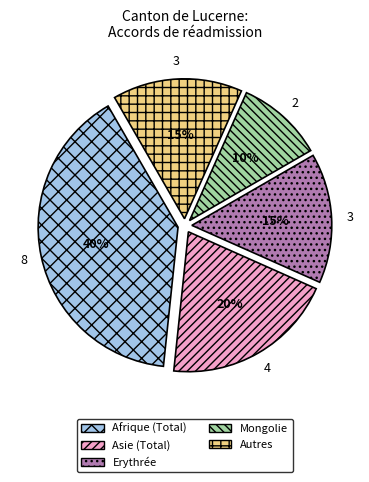

To the nearest percent, what is the average slice percentage?

20%